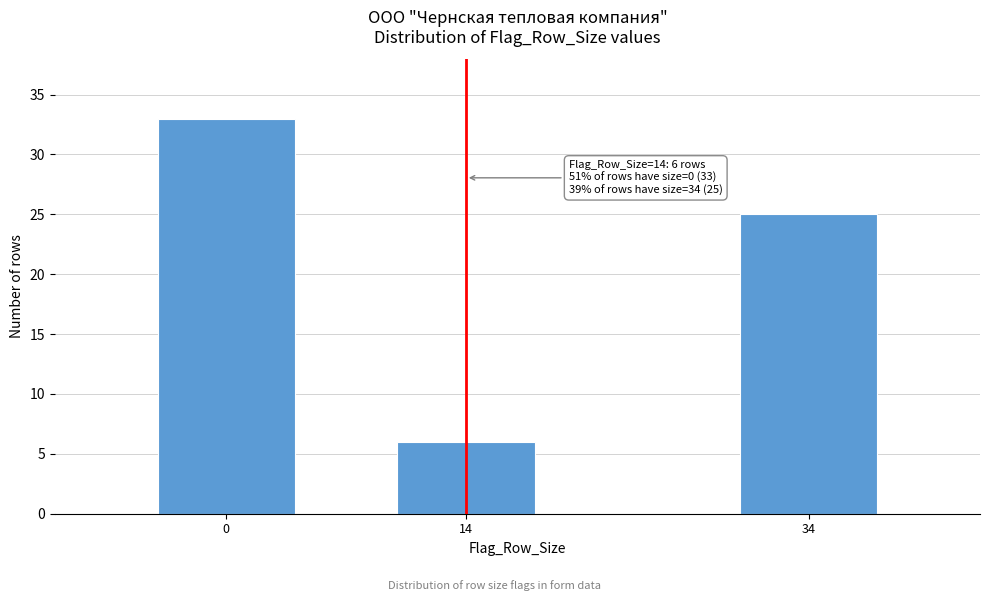

Reading left to right, extract all data points from this chart.

0=33	14=6	34=25